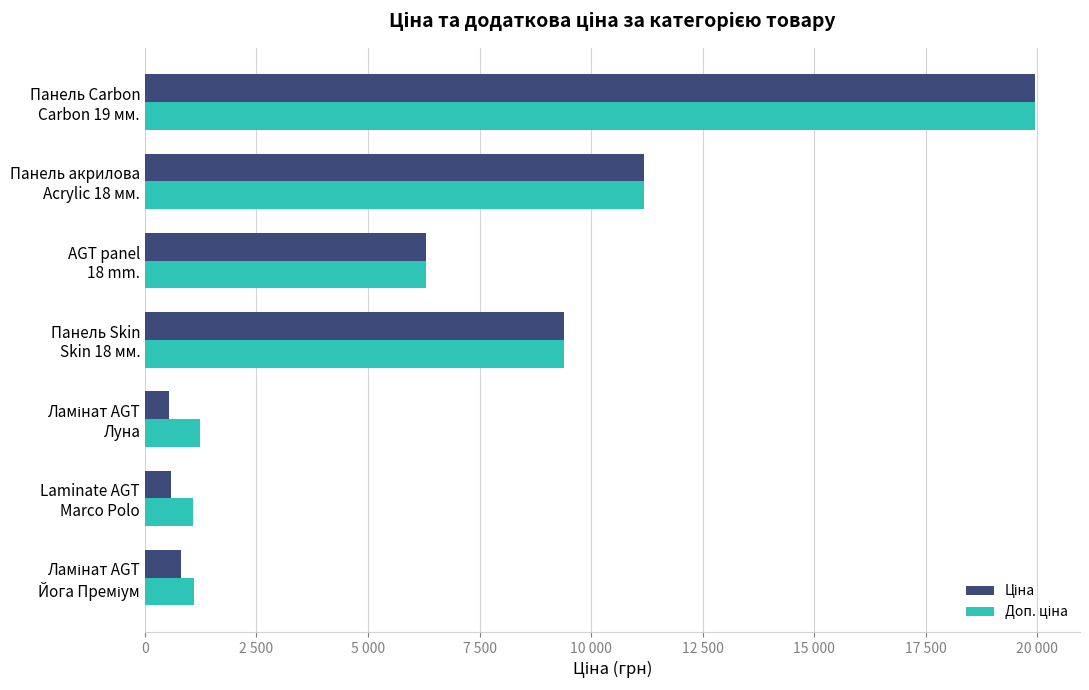

What is the difference between the maximum and minimum values in the Доп. ціна series?

18882.5